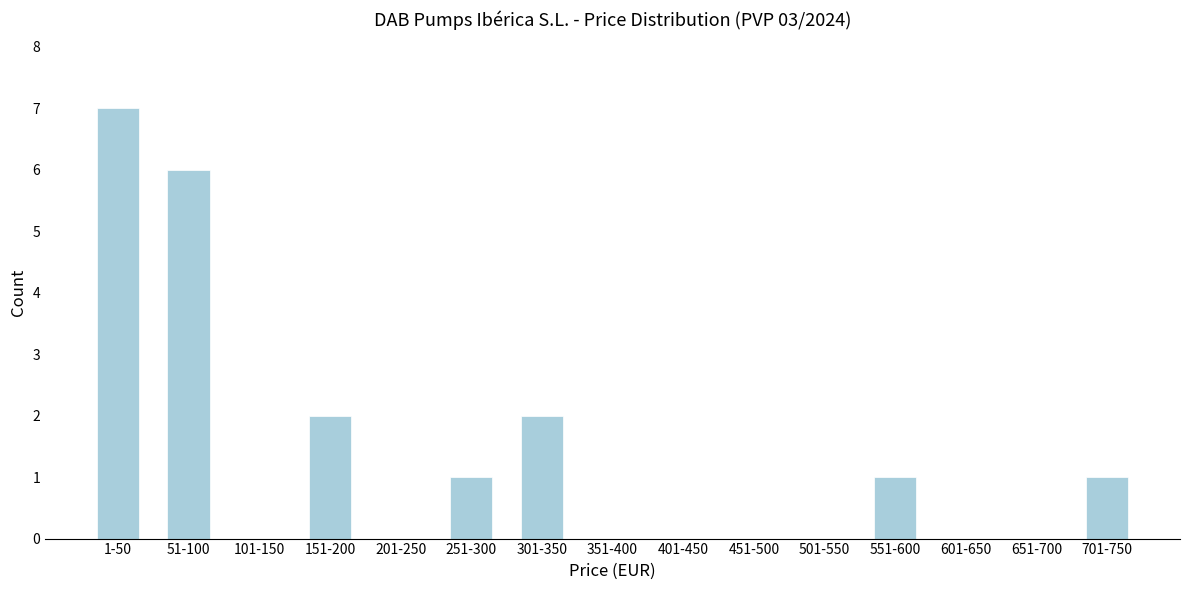

Reading left to right, list all the values displayed in this chart.

1-50=7	51-100=6	101-150=0	151-200=2	201-250=0	251-300=1	301-350=2	351-400=0	401-450=0	451-500=0	501-550=0	551-600=1	601-650=0	651-700=0	701-750=1